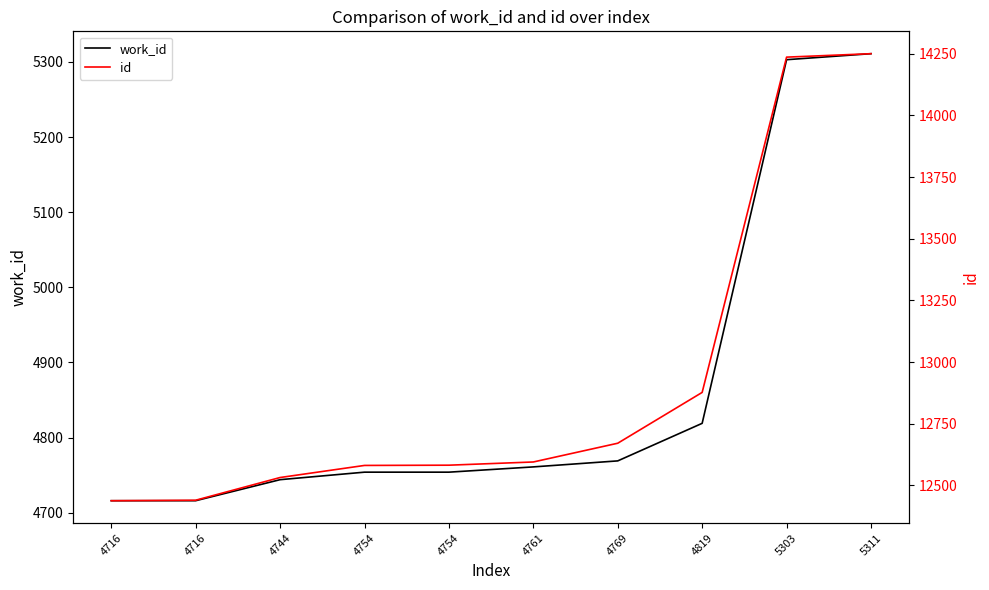

Which series has the largest total across all categories?

id